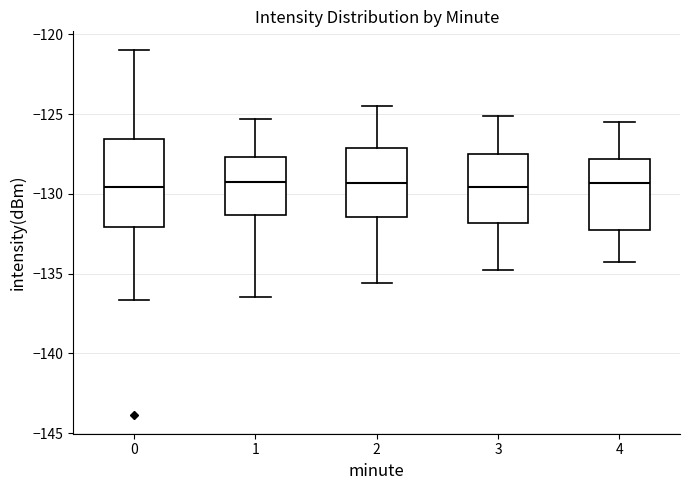

Reading left to right, read every box against the y-axis: the position of its median line, the range the box covers, and the ends of its whiskers. The values are not printed on the chart, so give them approximately, as read against the axis.

0: median -129.5, box -132.0 to -126.5, whiskers -136.5 to -121.0
1: median -129.5, box -131.5 to -127.5, whiskers -136.5 to -125.5
2: median -129.5, box -131.5 to -127.0, whiskers -135.5 to -124.5
3: median -129.5, box -132.0 to -127.5, whiskers -135.0 to -125.0
4: median -129.5, box -132.0 to -128.0, whiskers -134.5 to -125.5